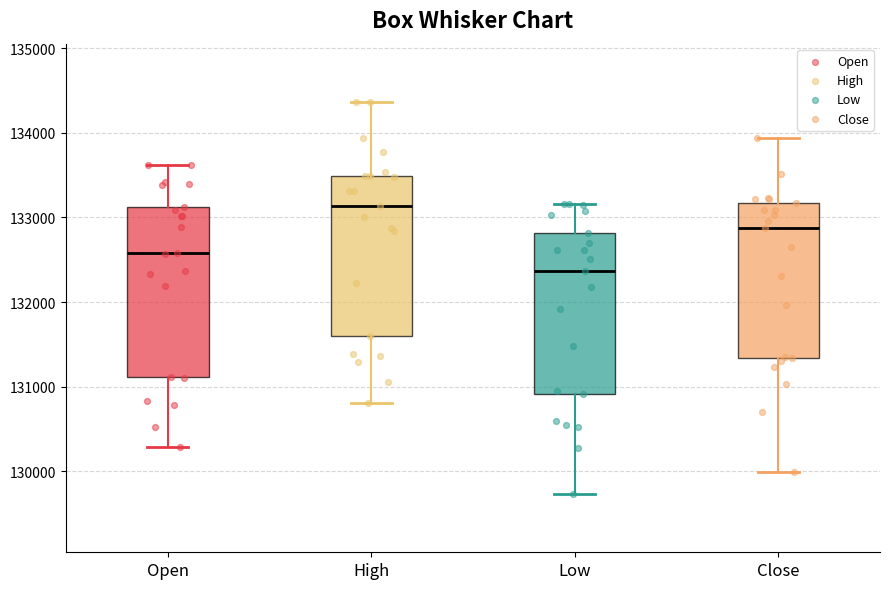

Comparing the boxes themselves (not the whiskers), which one is the tallest?

Open